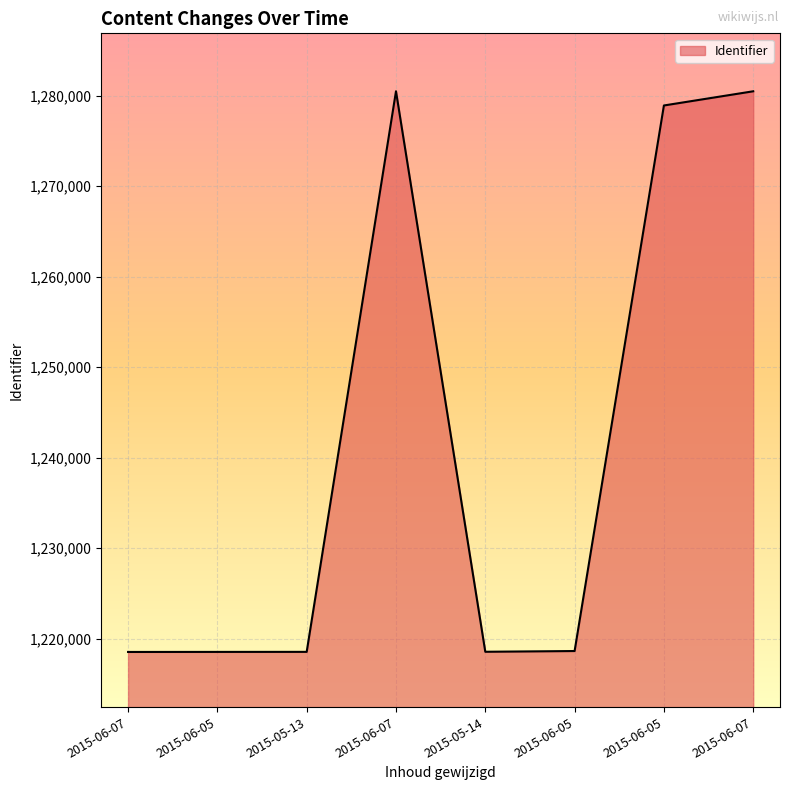

Which label corresponds to the largest value in the chart?

2015-06-07